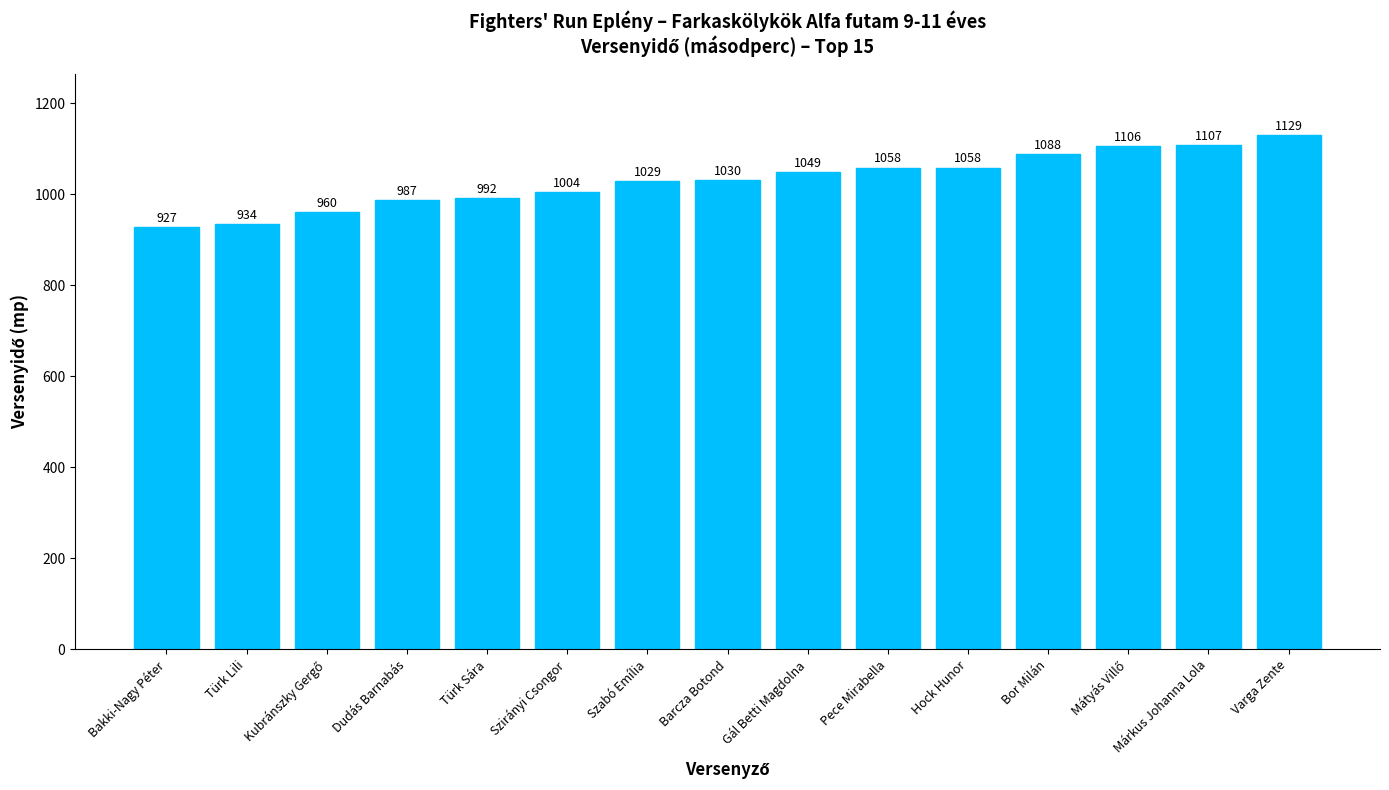

What position from the right is Hock Hunor?

5